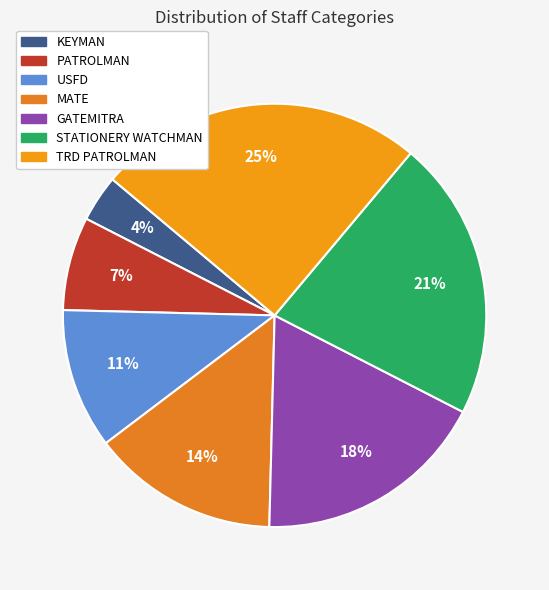

Is there a majority slice in this chart?

No